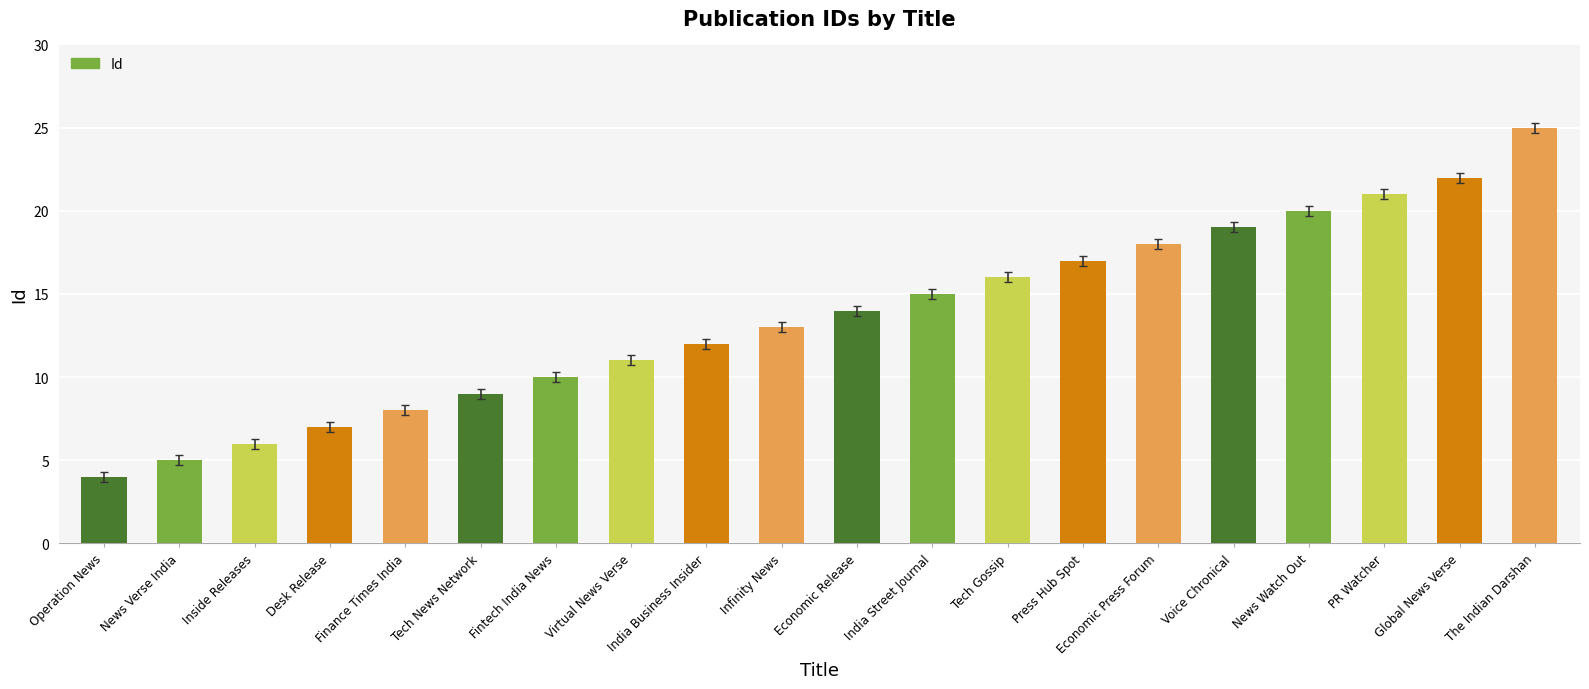

List the labels in order of value, largest first.

The Indian Darshan, Global News Verse, PR Watcher, News Watch Out, Voice Chronical, Economic Press Forum, Press Hub Spot, Tech Gossip, India Street Journal, Economic Release, Infinity News, India Business Insider, Virtual News Verse, Fintech India News, Tech News Network, Finance Times India, Desk Release, Inside Releases, News Verse India, Operation News